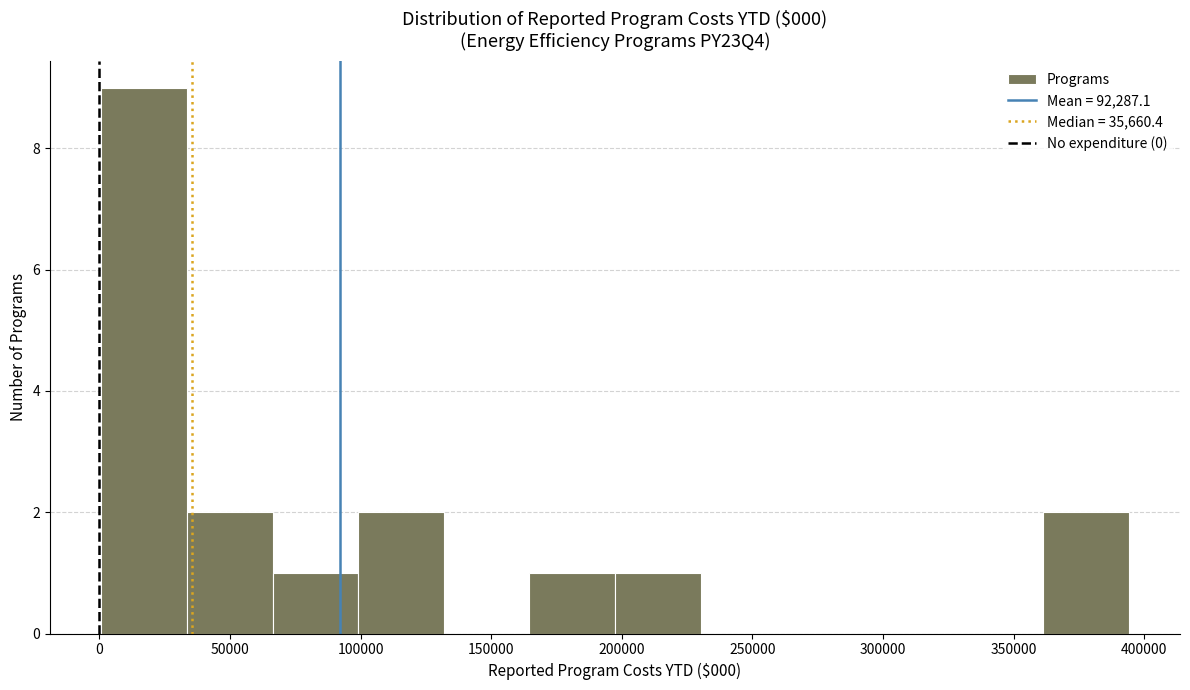

What is the height of the bar covering 65000 to 100000 on the x-axis? Neither the bar edges nor the heights are printed on the chart, so give them approximately, as read against the axes.

1